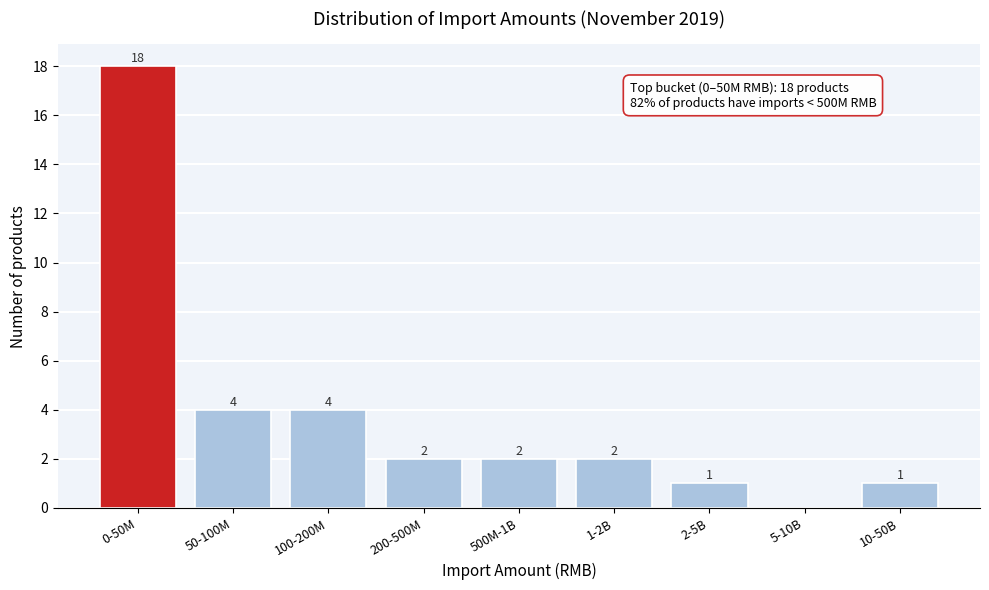

Reading left to right, extract all data points from this chart.

0-50M=18	50-100M=4	100-200M=4	200-500M=2	500M-1B=2	1-2B=2	2-5B=1	5-10B=0	10-50B=1